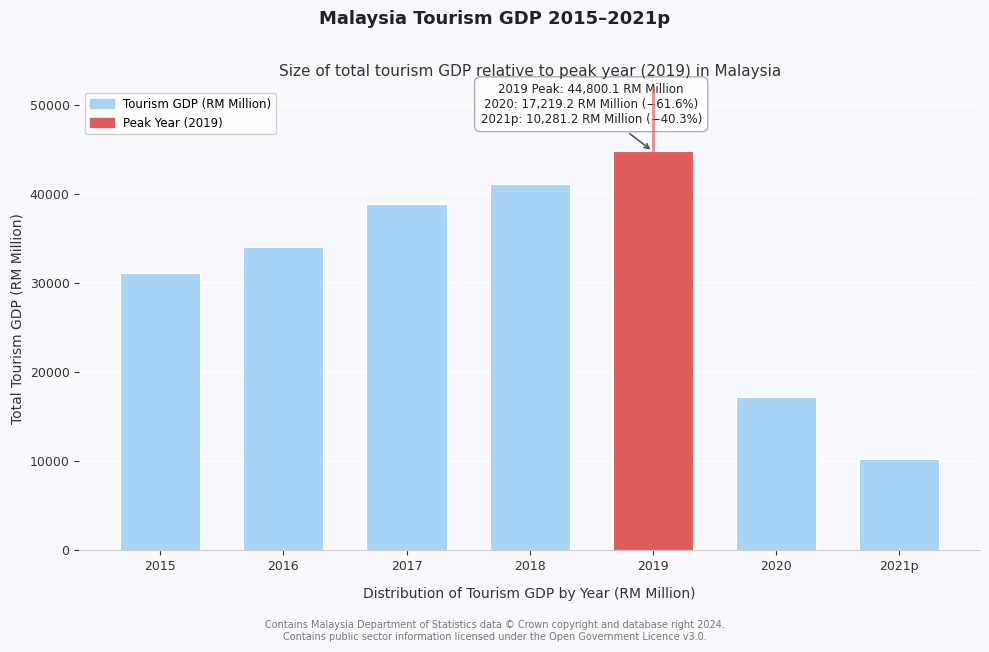

Reading left to right, what are all the values shown in this chart?

2015=31121.4	2016=34041.4	2017=38883.5	2018=41128.7	2019=44800.1	2020=17219.2	2021p=10281.2